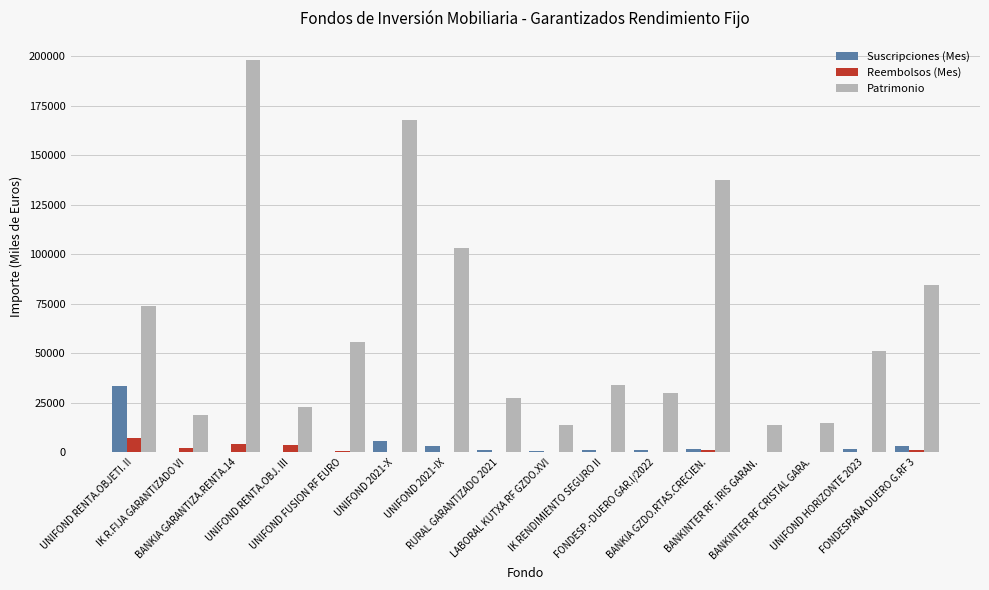

What is the sum of all Patrimonio values?

1048420